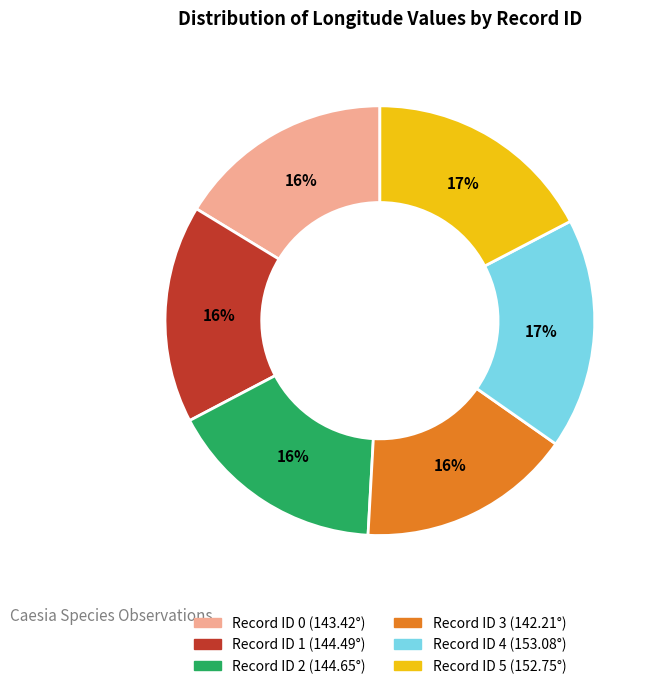

Is there a majority slice in this chart?

No